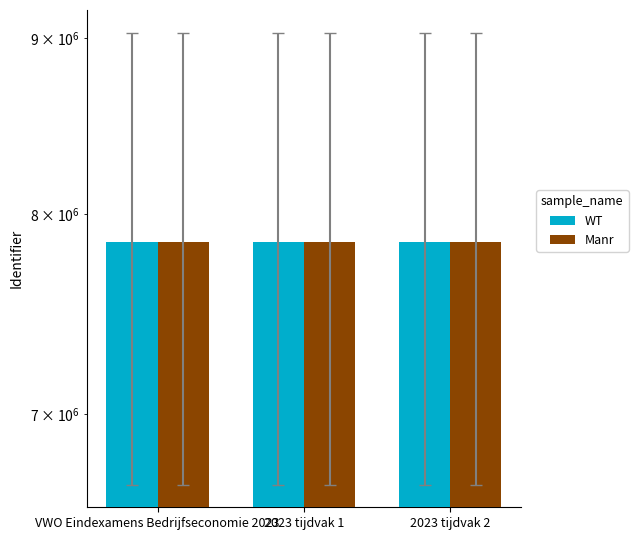

Where is Manr nearest to the value 9032006?

VWO Eindexamens Bedrijfseconomie 2023